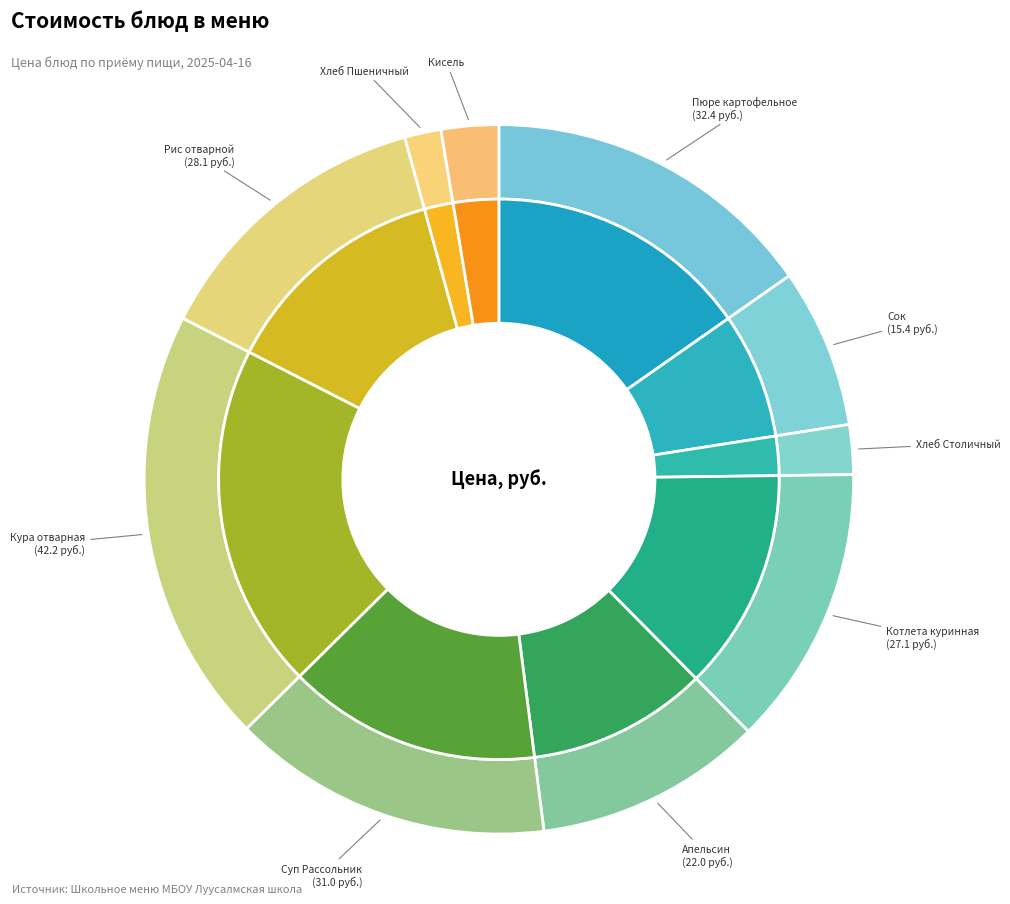

What is the largest slice in the pie chart?

Кура отварная